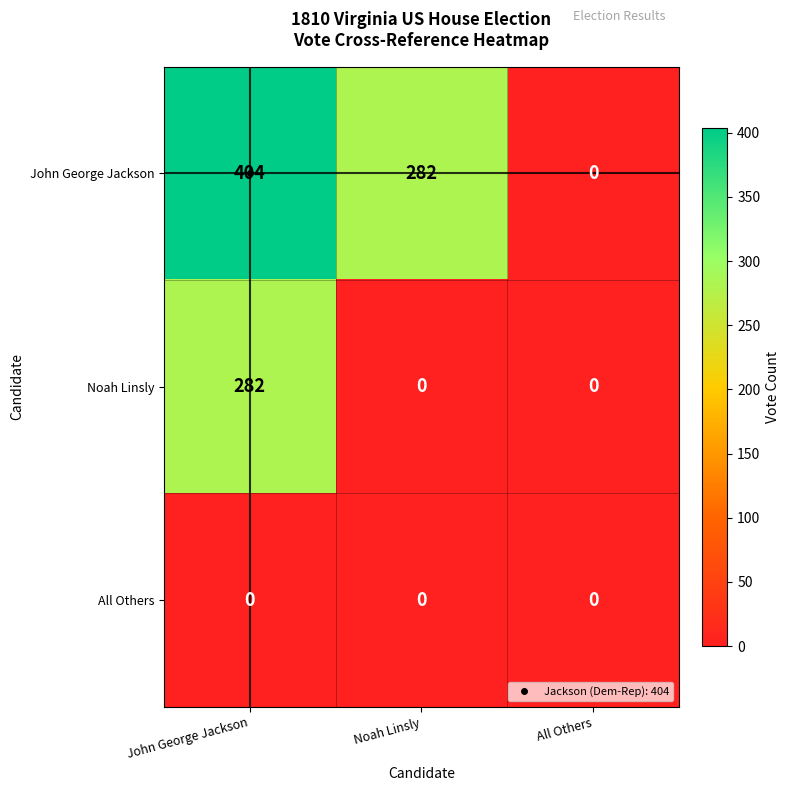

Between Noah Linsly and All Others, which series saw the biggest shift?

John George Jackson